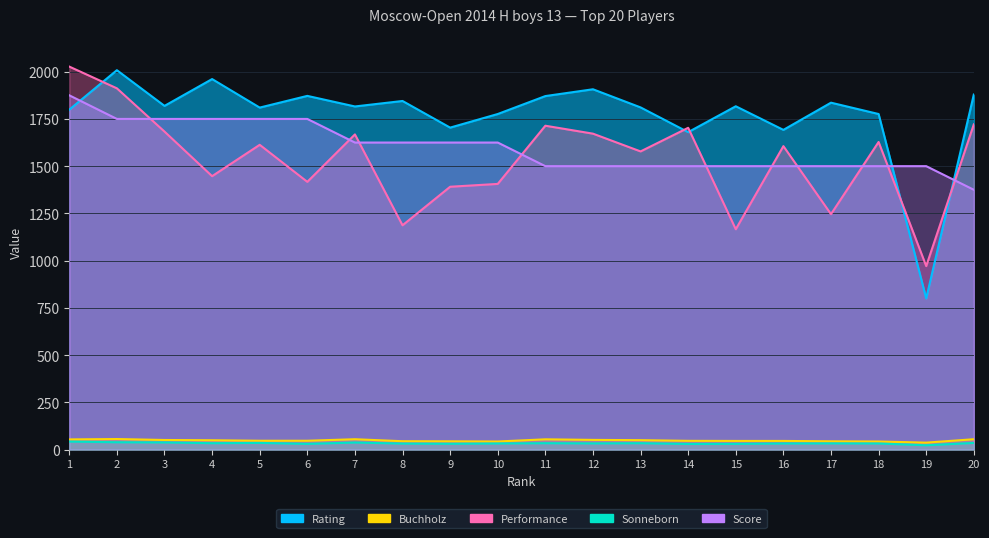

What is the difference between the second highest and second lowest values in the Rating series?

281.0